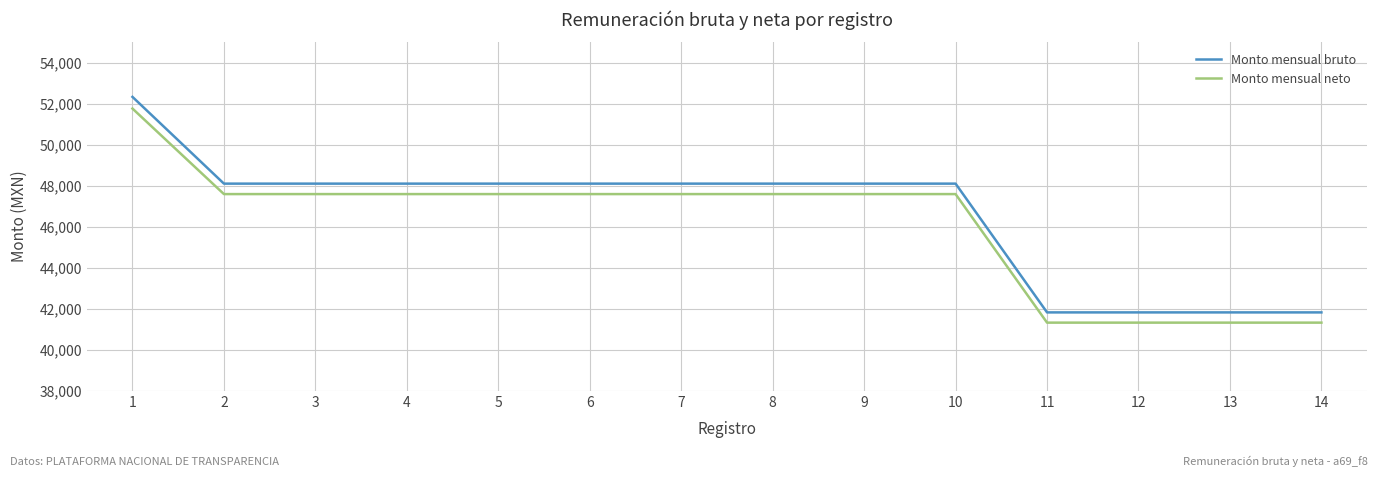

Reading left to right, extract all data points from this chart.

Monto mensual bruto: 52328.0	48098.0	48098.0	48098.0	48098.0	48098.0	48098.0	48098.0	48098.0	48098.0	41819.0	41819.0	41819.0	41819.0
Monto mensual neto: 51759.1	47588.1	47588.1	47588.1	47588.1	47588.1	47588.1	47588.1	47588.1	47588.1	41319.9	41319.9	41319.9	41319.9